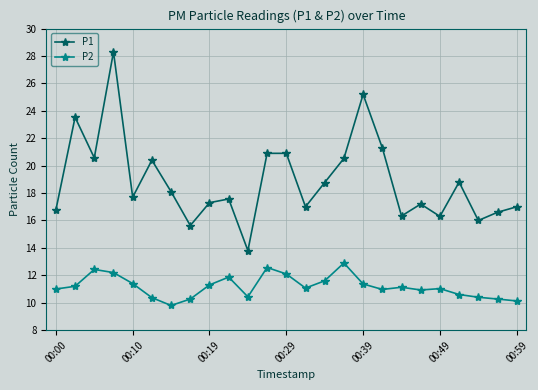

What are all the series names shown in the legend?

P1, P2